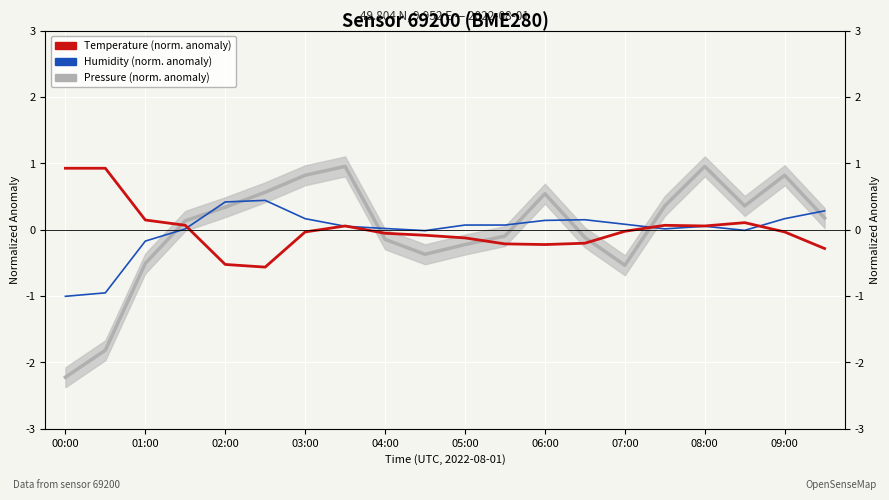

What is the difference between the maximum and minimum values in the Temperature (norm. anomaly) series?

1.5